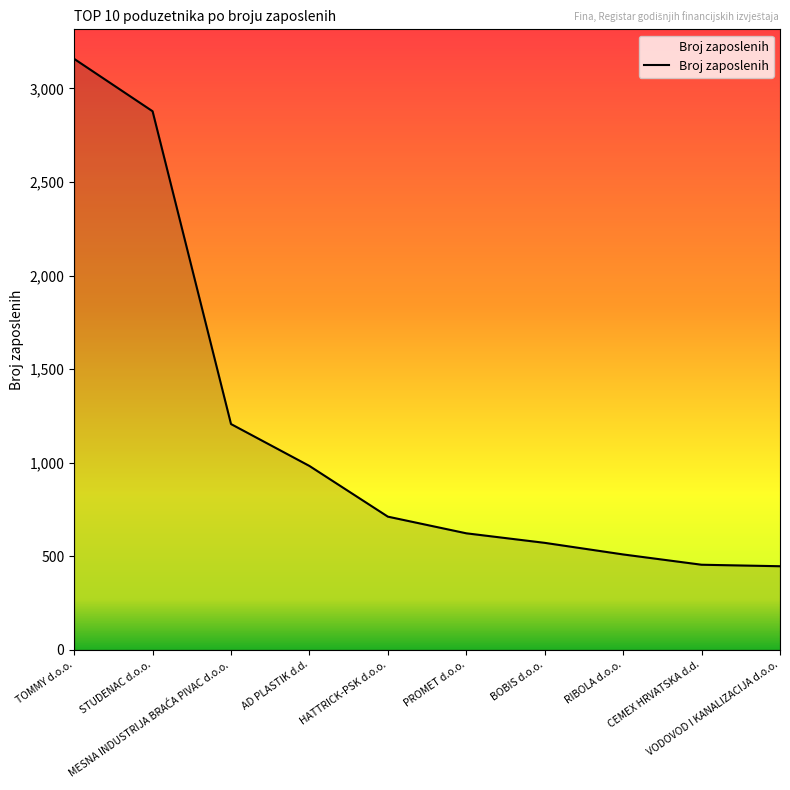

Approximately how many times larger is the value at RIBOLA d.o.o. compared to CEMEX HRVATSKA d.d.?

1.1